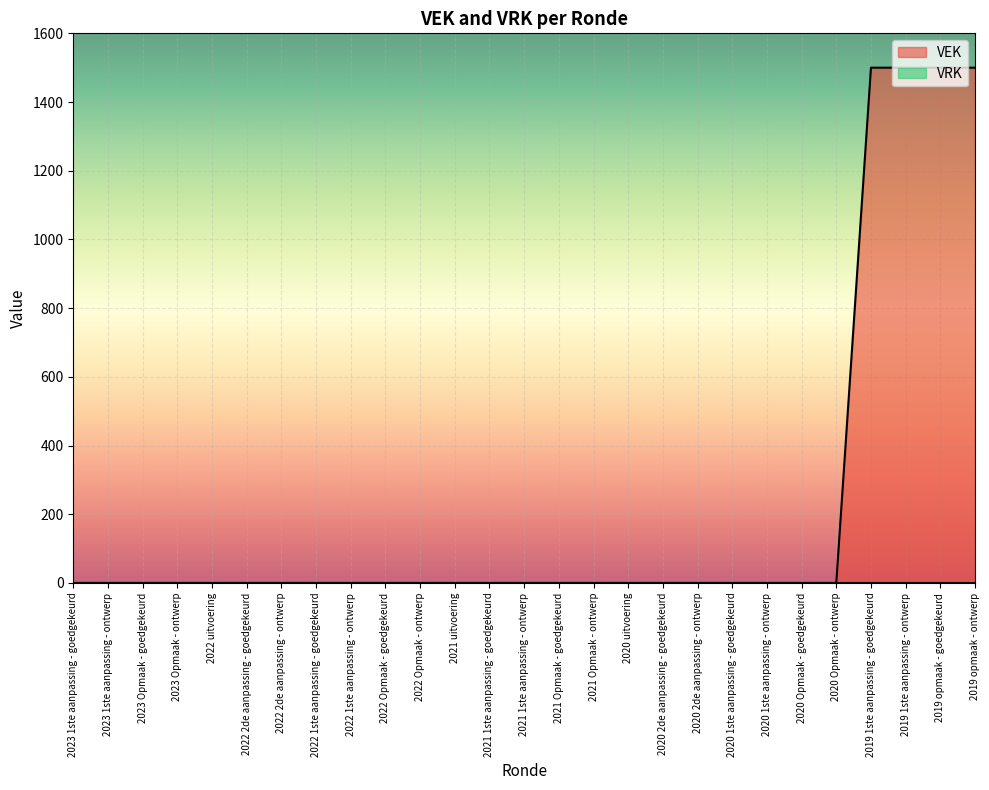

Where is the data nearest to the value 750?

2023 1ste aanpassing - goedgekeurd